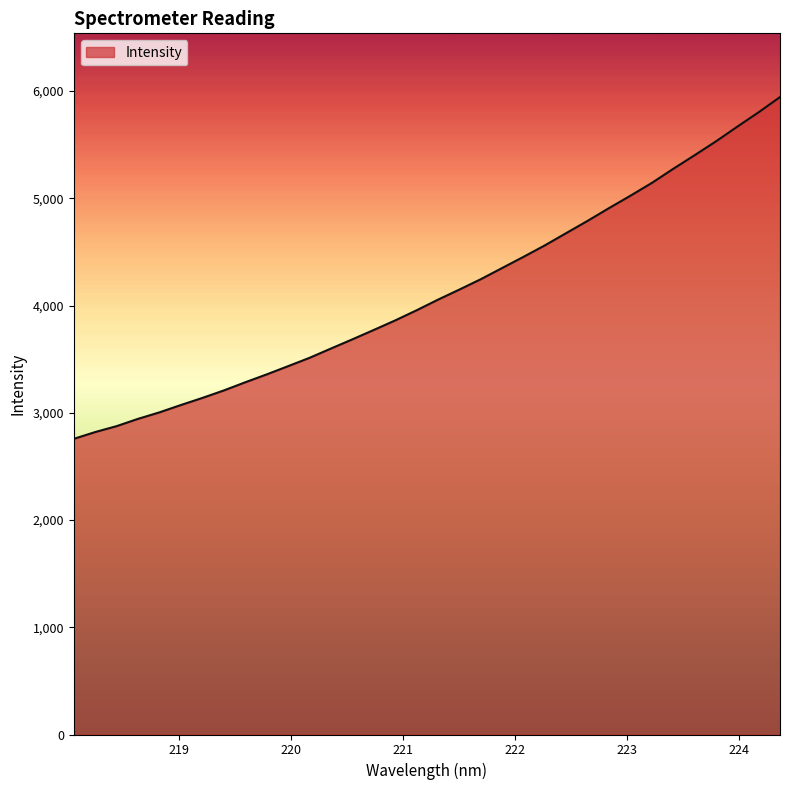

How many categories are shown in the chart?

34